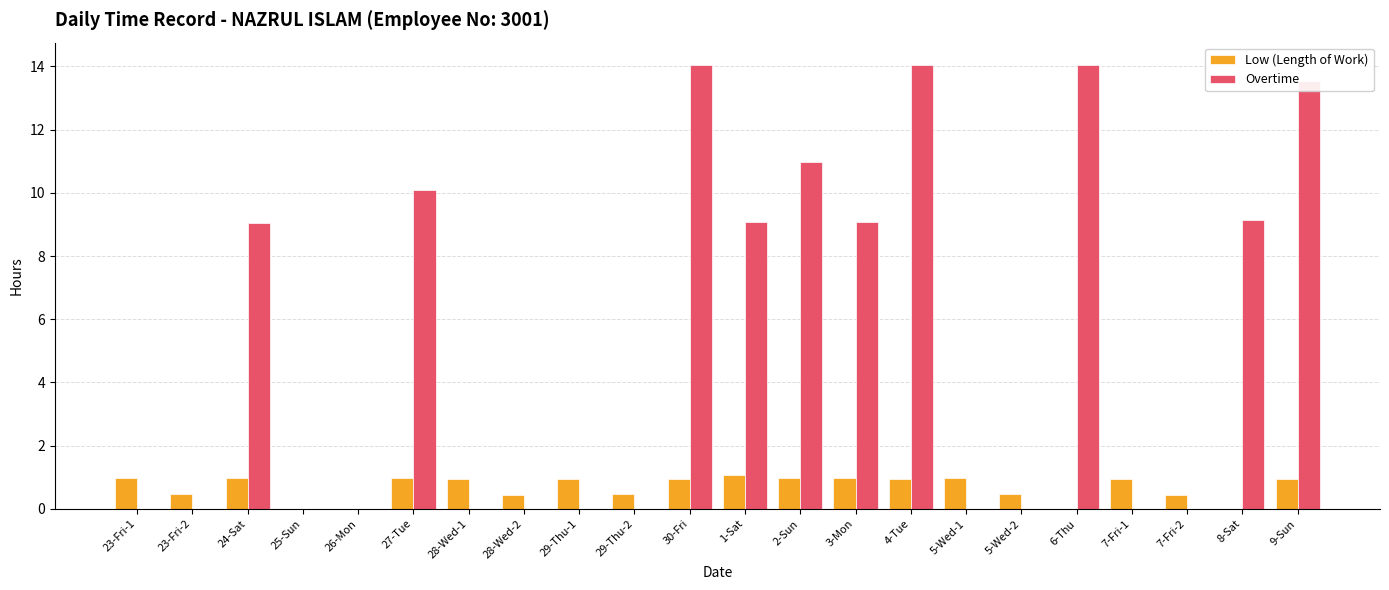

True or false: Overtime has a value of 3.2 at 9-Sun.

False